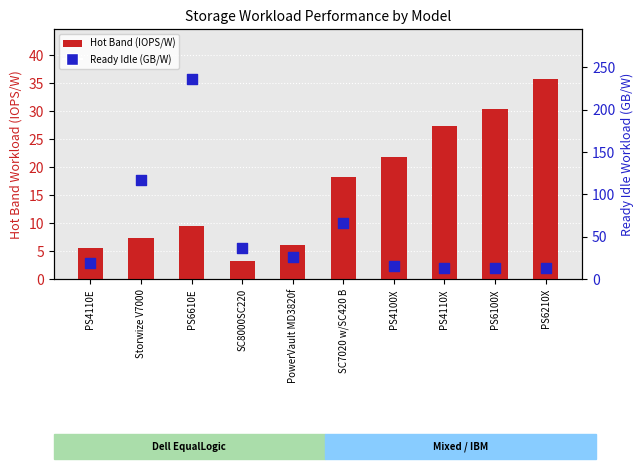

At how many categories does at least one series exceed 122?

1